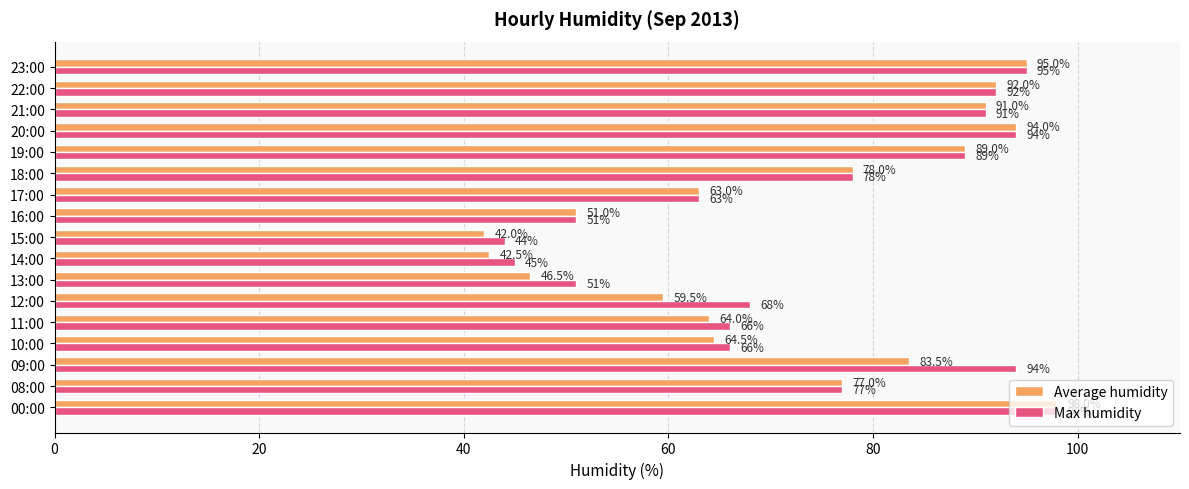

Which series has the largest total across all categories?

Max humidity